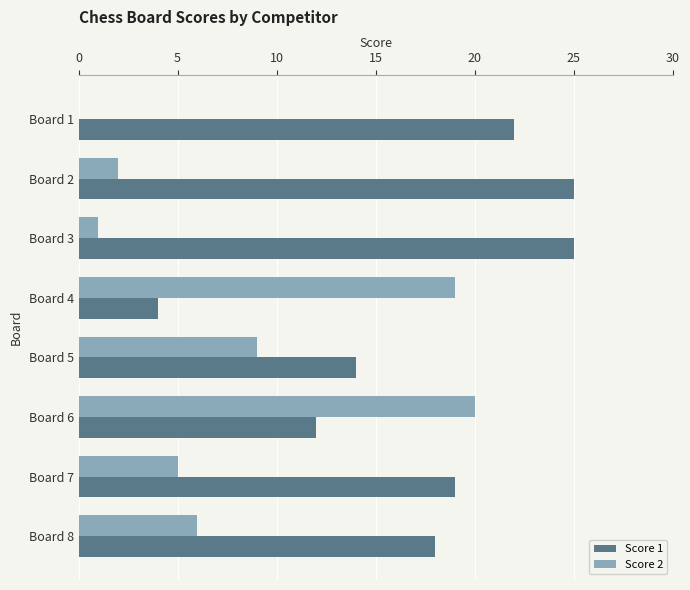

The value of Score 2 at Board 5 is 12. True or false?

False